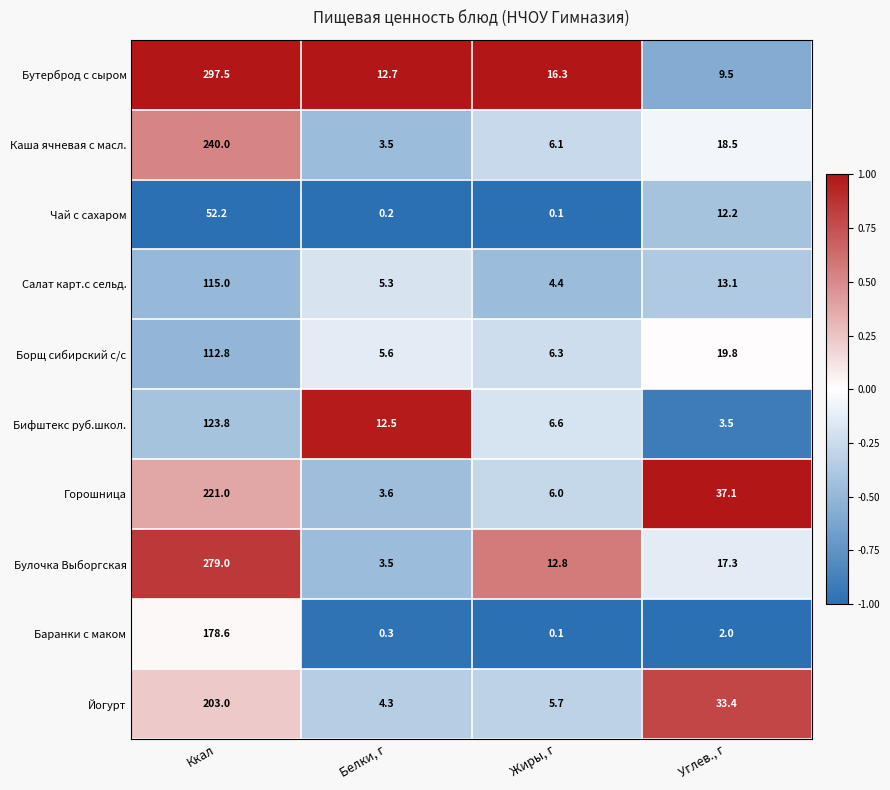

What is the difference between the highest and lowest values at Белки, г?

12.5